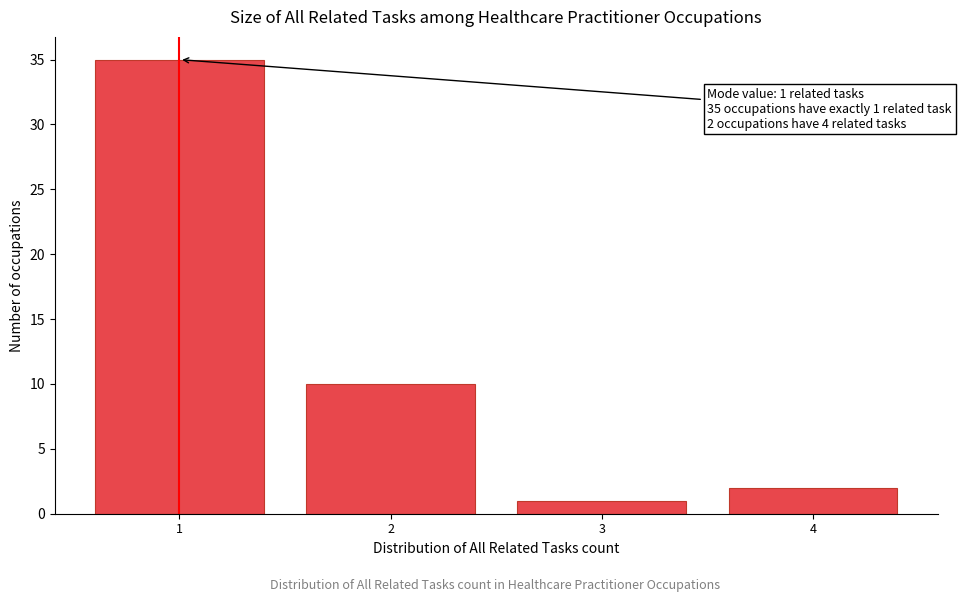

Which range on the x-axis has the tallest bar?

0.5 to 1.5